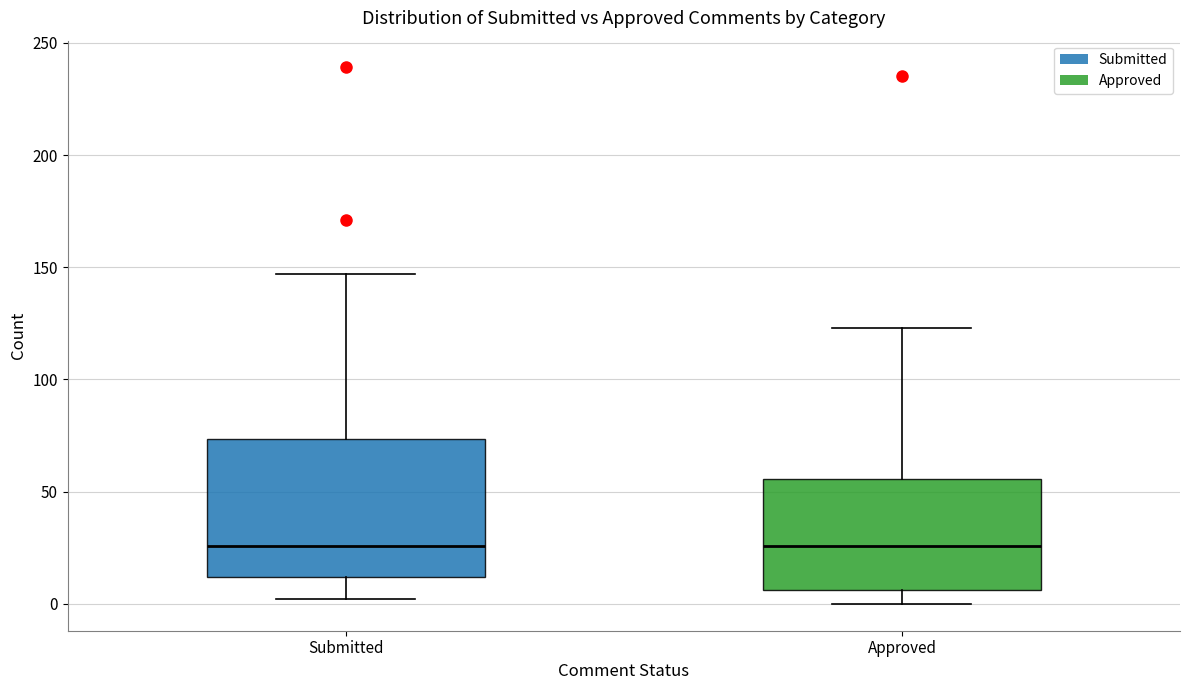

Reading left to right, read every box against the y-axis: the position of its median line, the range the box covers, and the ends of its whiskers. The values are not printed on the chart, so give them approximately, as read against the axis.

Submitted: median 25, box 10 to 75, whiskers 0 to 145
Approved: median 25, box 5 to 55, whiskers 0 to 125